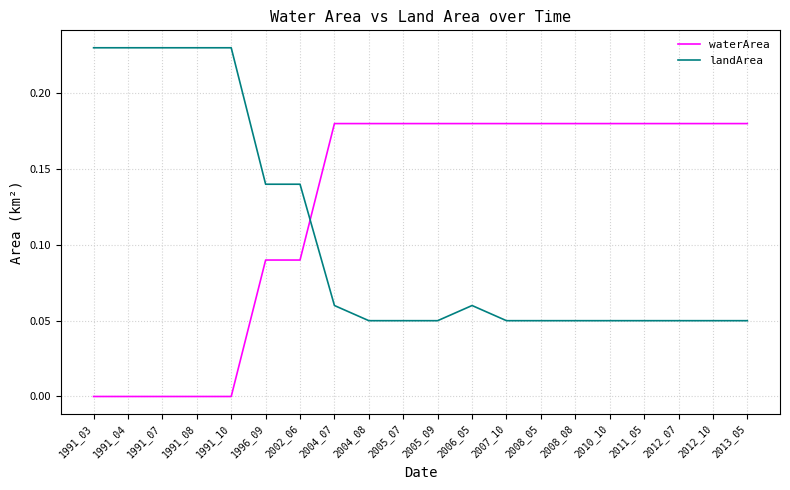

True or false: waterArea and landArea cross at least once.

True